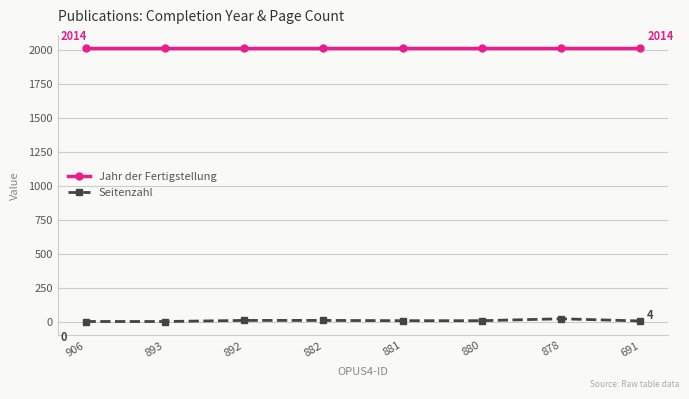

What is the value of the Jahr der Fertigstellung point at the 1st from the left?

2014